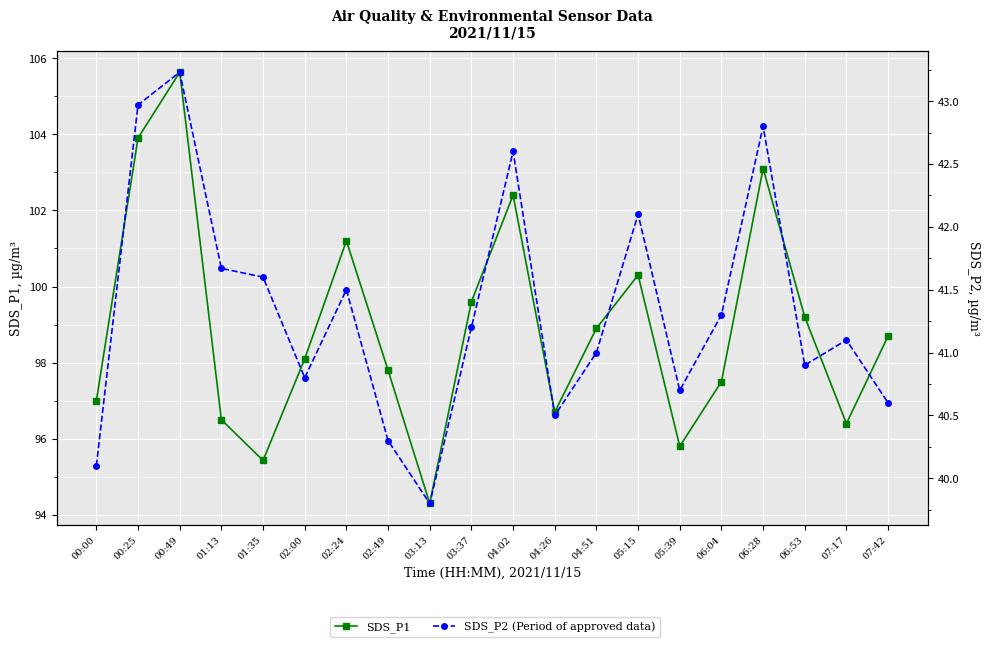

What is the lowest value of the SDS_P1 series?

94.3